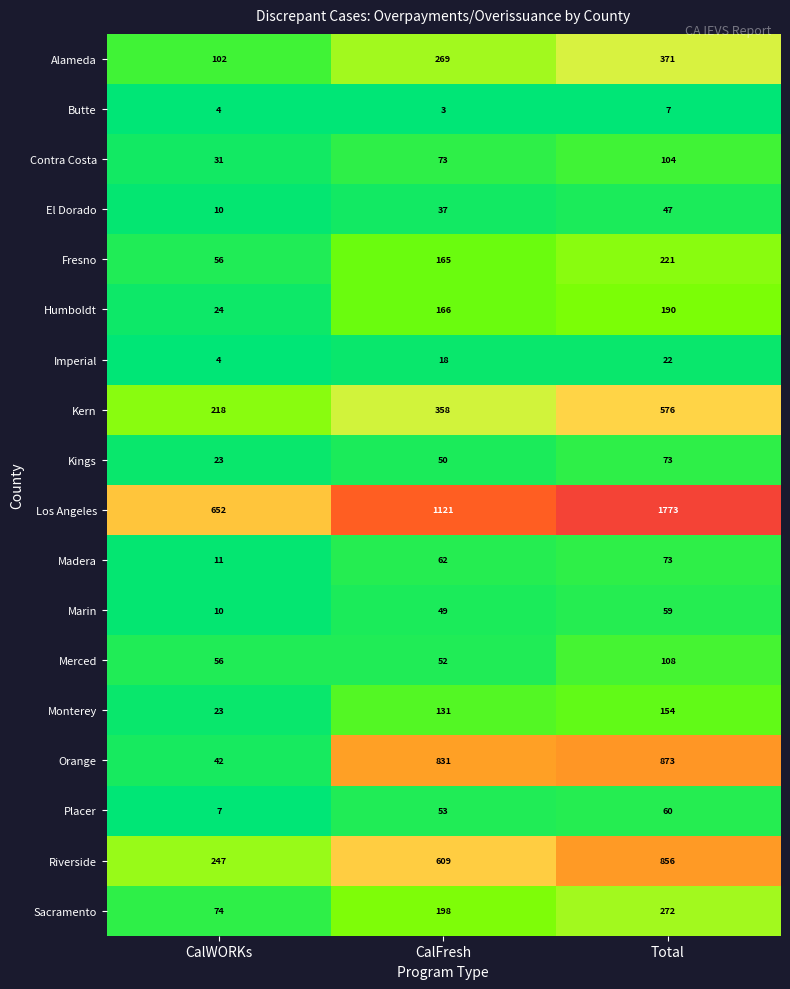

What is the maximum value for Los Angeles?

1773